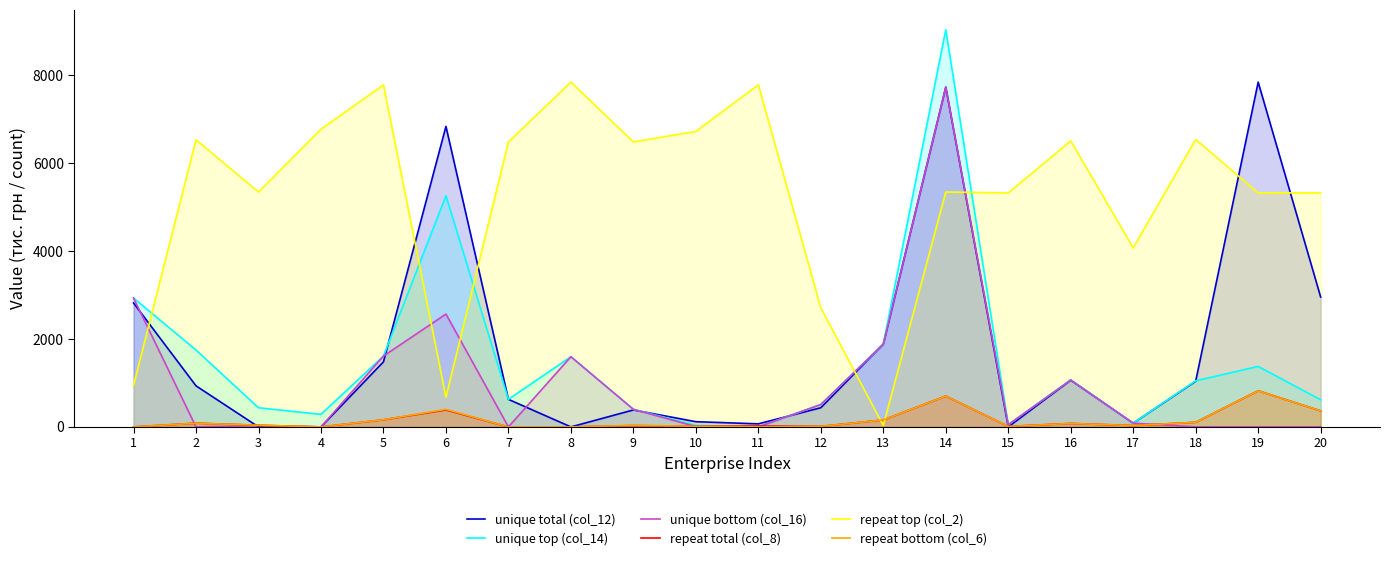

Which label corresponds to the largest value in the chart?

14